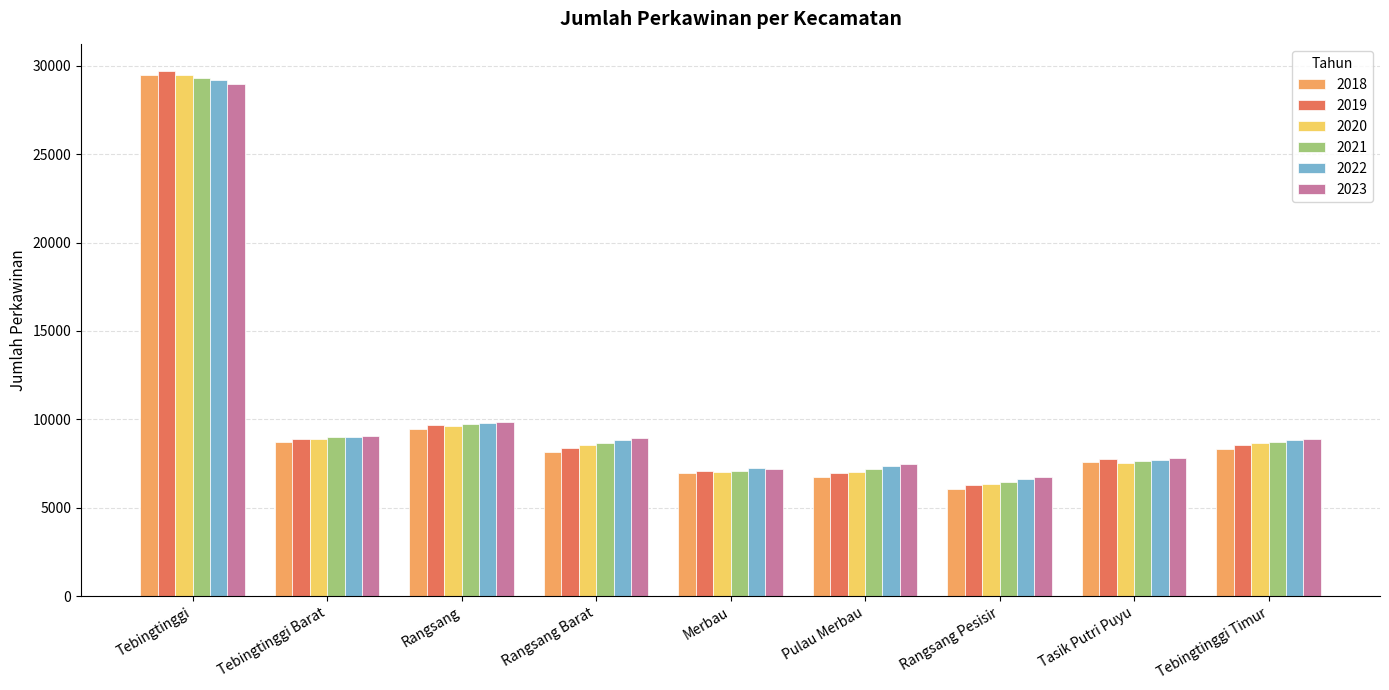

Is it true that 2022 equals 1979 at Tasik Putri Puyu?

False